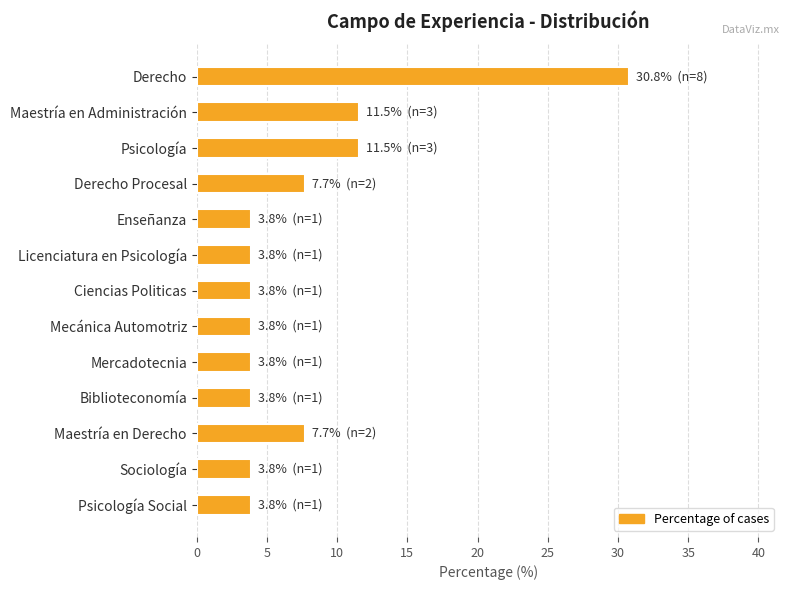

Reading top to bottom, what are all the values shown in this chart?

30.8	11.5	11.5	7.7	3.8	3.8	3.8	3.8	3.8	3.8	7.7	3.8	3.8